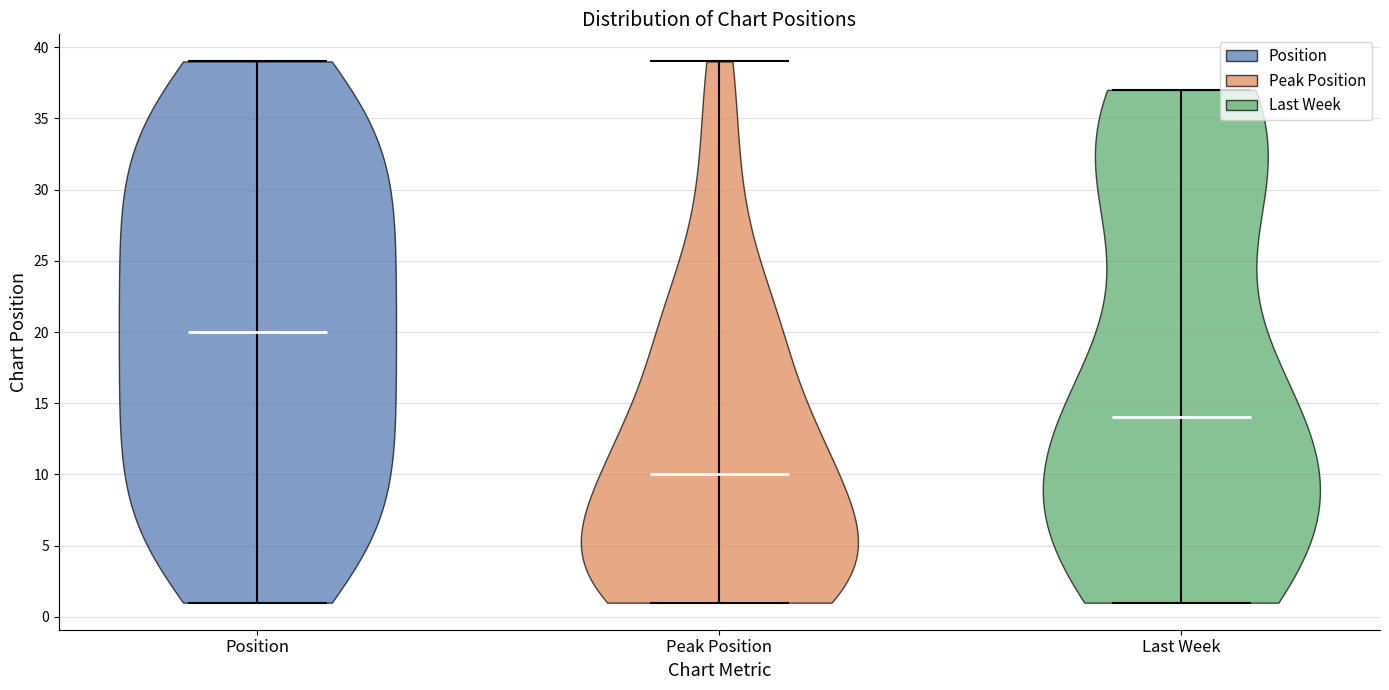

Reading left to right, read every violin against the y-axis: where its median line is, and the lowest and highest points it reaches. The values are not printed on the chart, so give them approximately, as read against the axis.

Position: median line 20, lowest point 1, highest point 39
Peak Position: median line 10, lowest point 1, highest point 39
Last Week: median line 14, lowest point 1, highest point 37